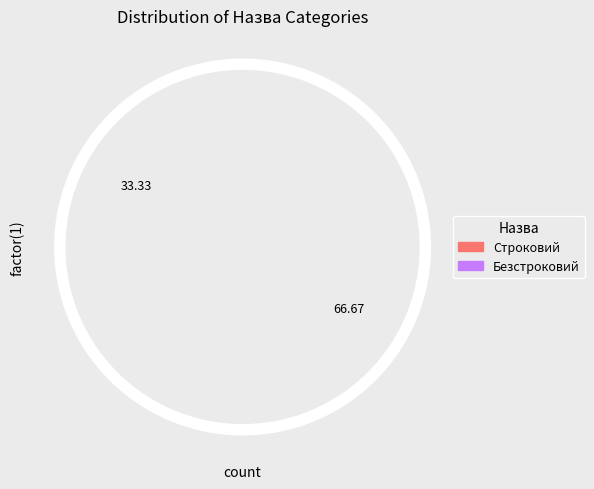

To the nearest percent, what portion does Строковий represent?

33%